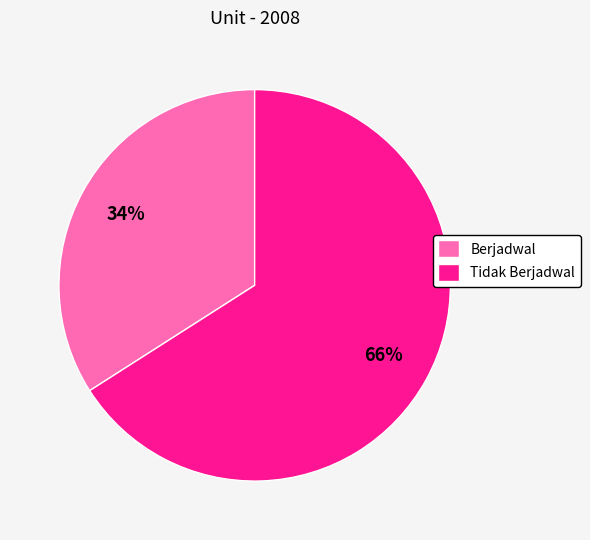

What is the smallest slice in the pie chart?

Berjadwal